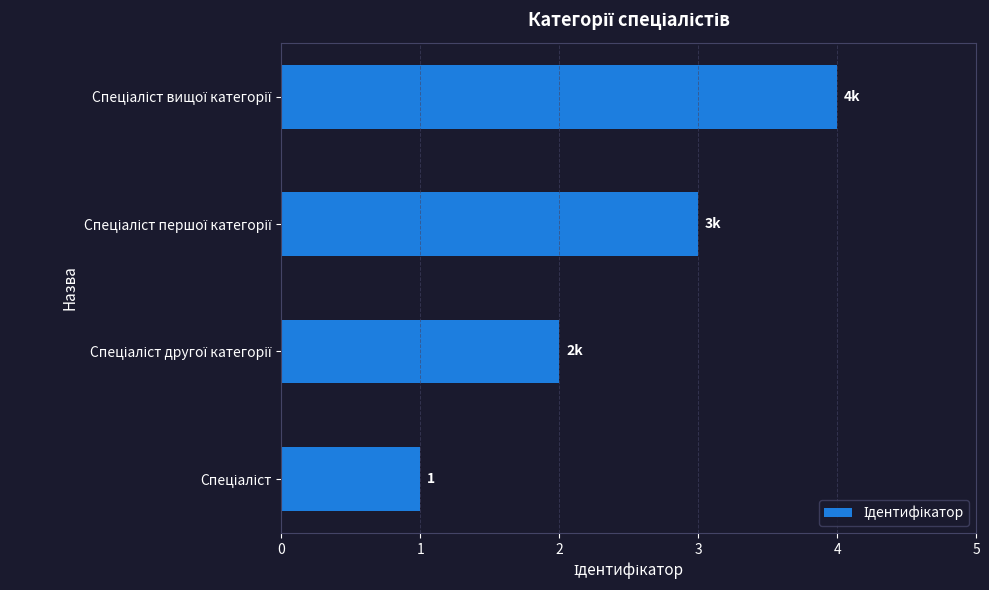

What is the sum of all values?

10